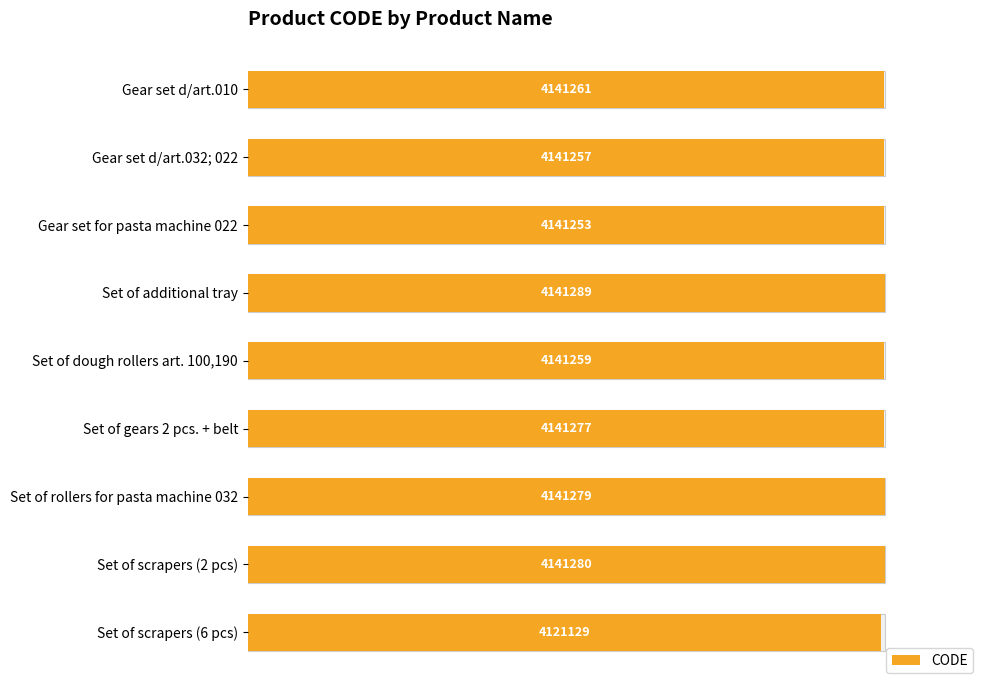

Does the chart contain stacked bars?

No